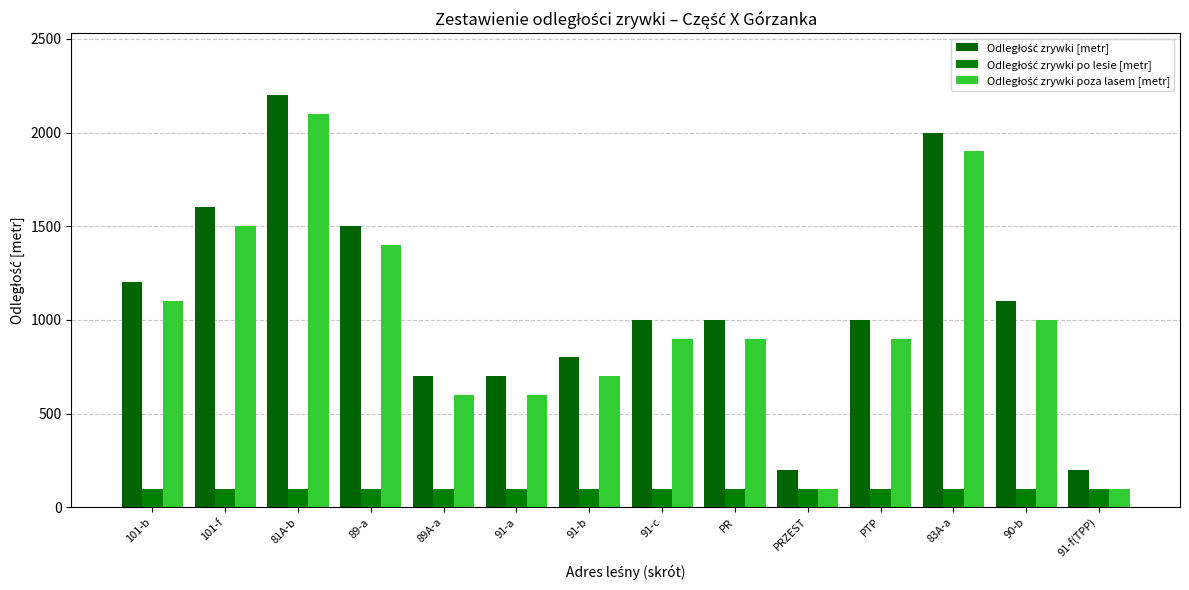

What is the label of the 4th bar from the right?

PTP